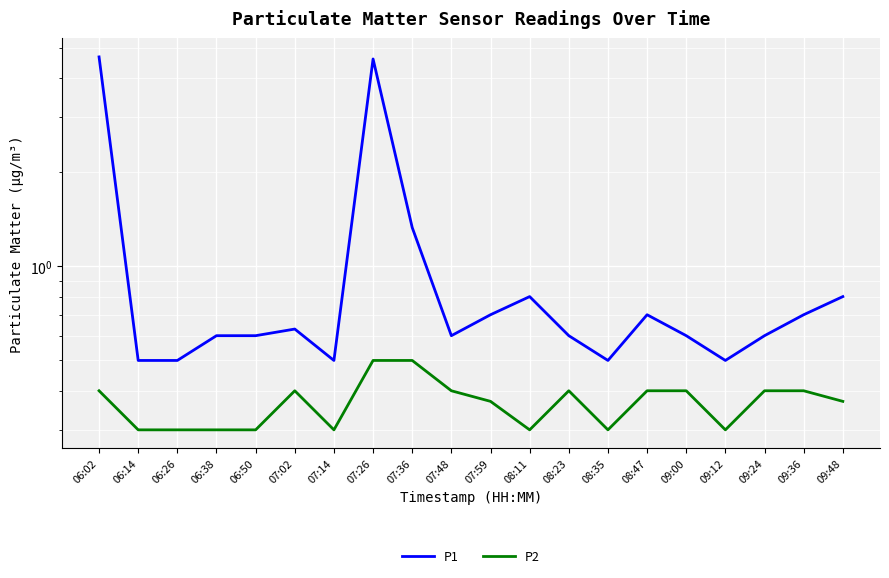

True or false: P1 has a value of 0.5 at 06:26.

True